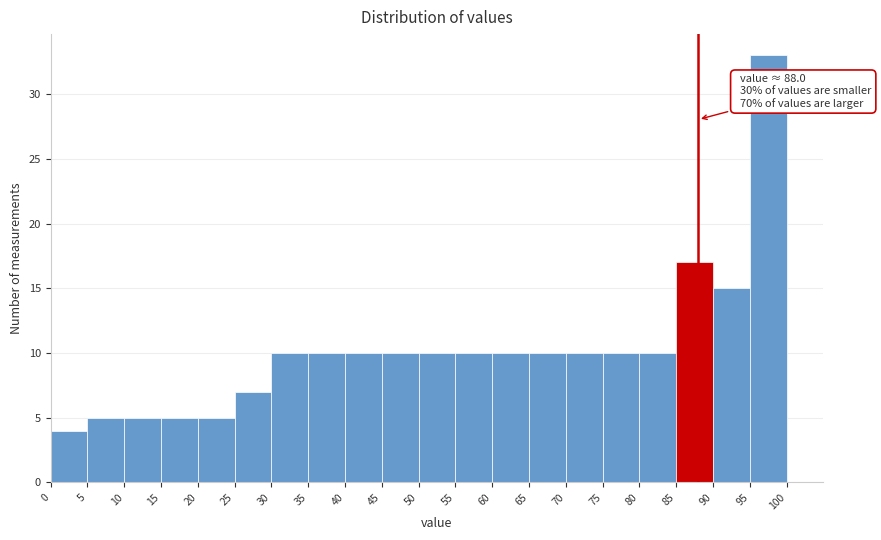

Over which range of the x-axis is the bar tallest?

95 to 100